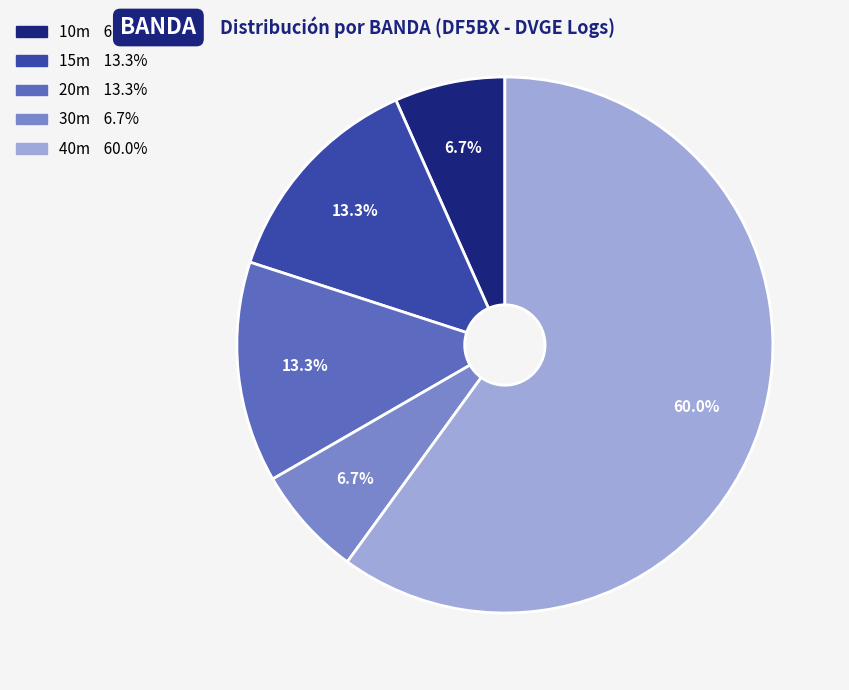

Does any single category account for the majority?

Yes